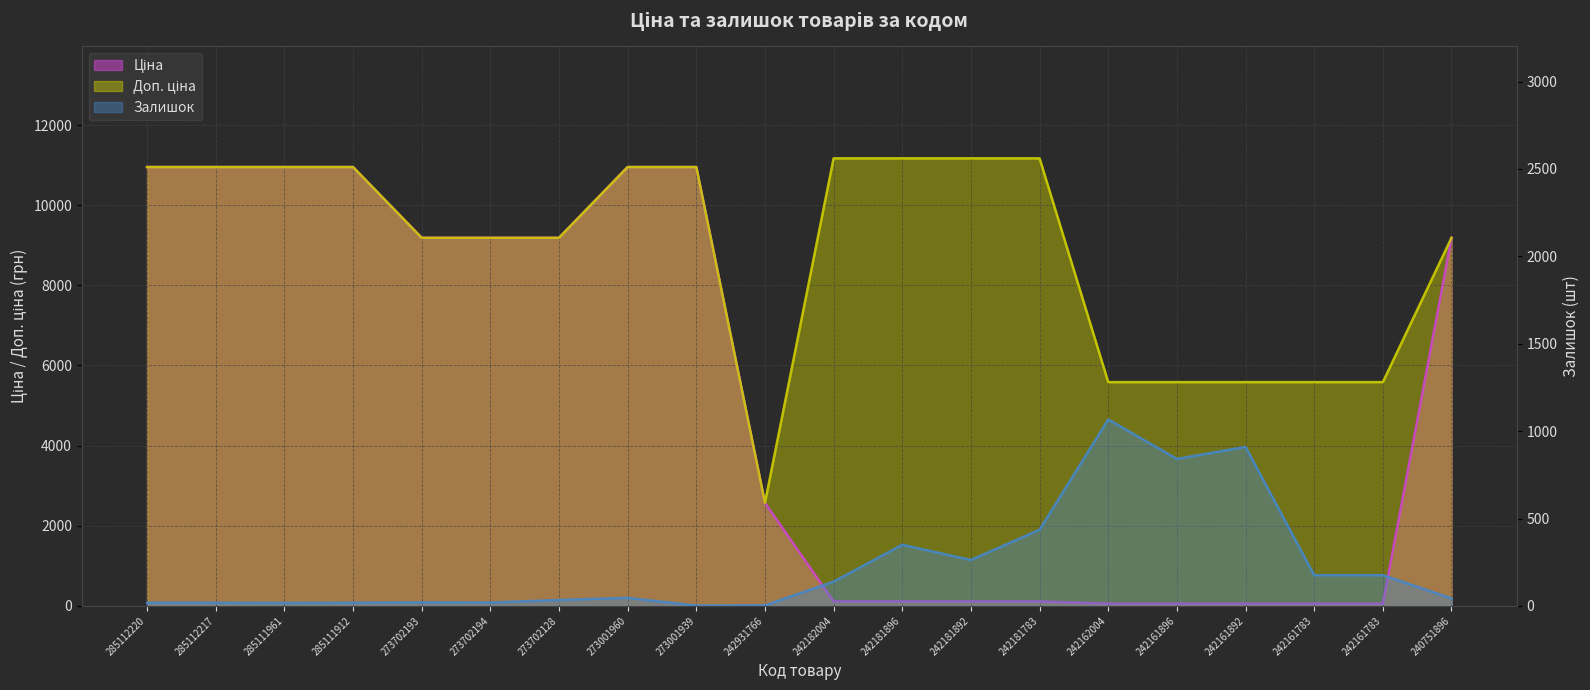

What is the spread (max minus min) of values at 285112217?

10934.0